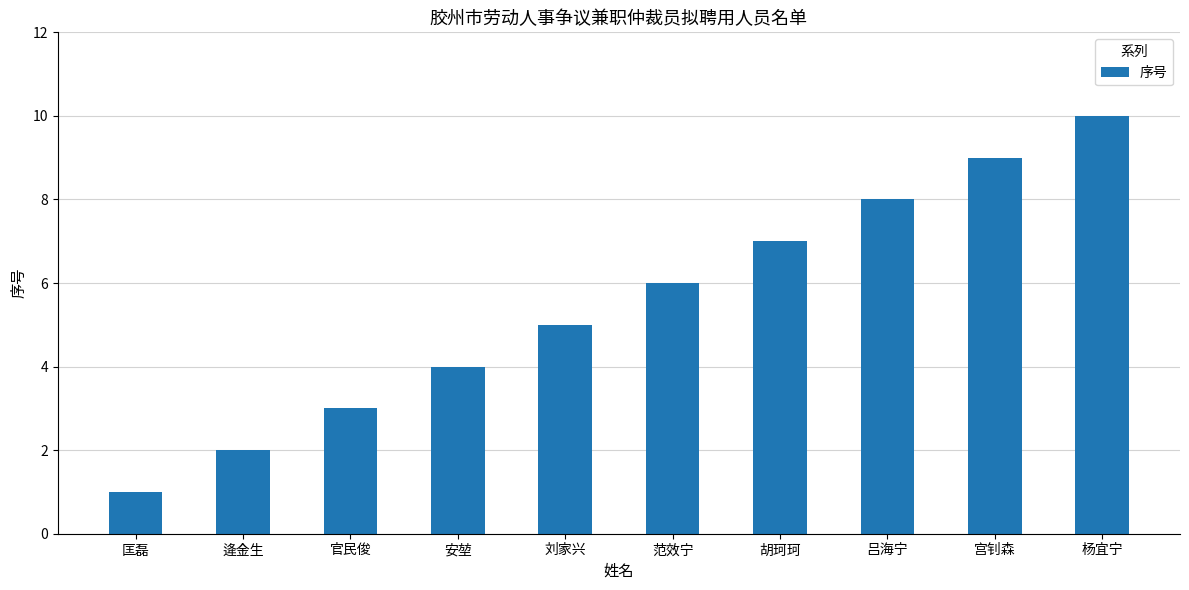

What is the difference between the second highest and second lowest values?

7